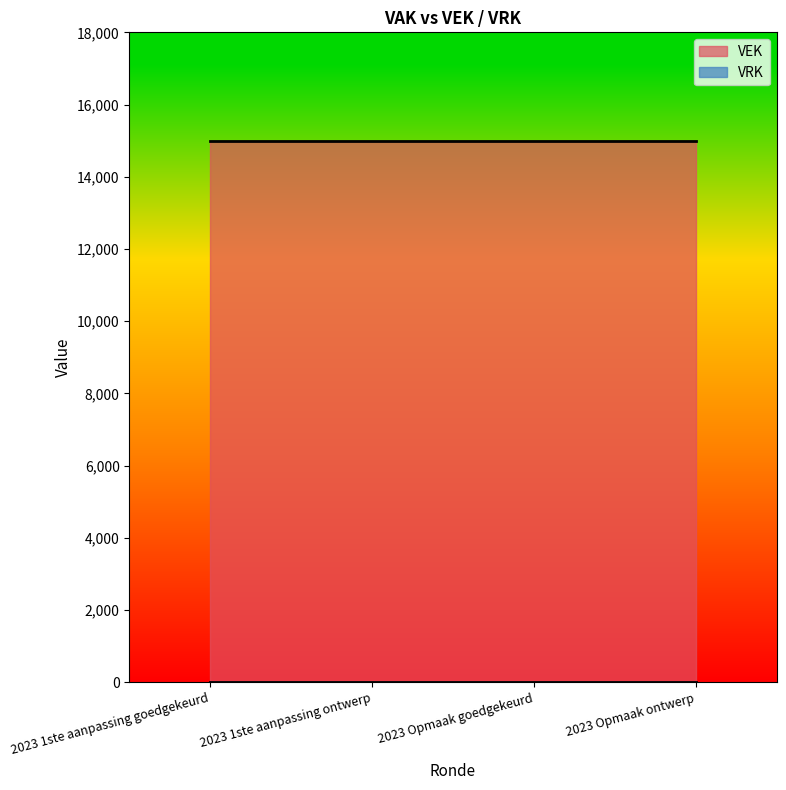

Count the number of data series in this chart.

2